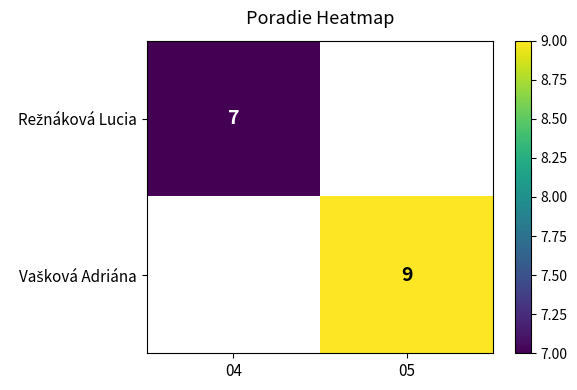

Which series has the widest spread of values?

Režnáková Lucia